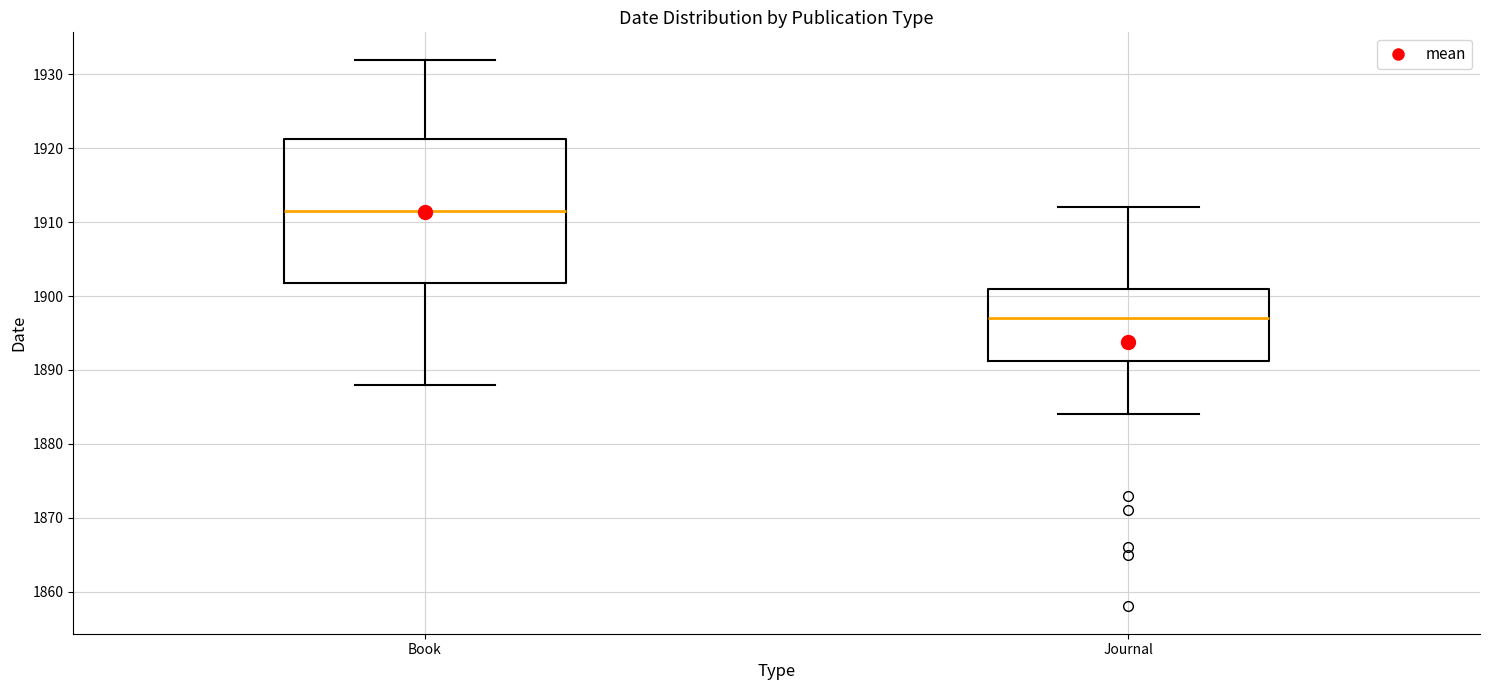

Reading left to right, read every box against the y-axis: the position of its median line, the range the box covers, and the ends of its whiskers. The values are not printed on the chart, so give them approximately, as read against the axis.

Book: median 1912, box 1902 to 1921, whiskers 1888 to 1932
Journal: median 1897, box 1891 to 1901, whiskers 1884 to 1912